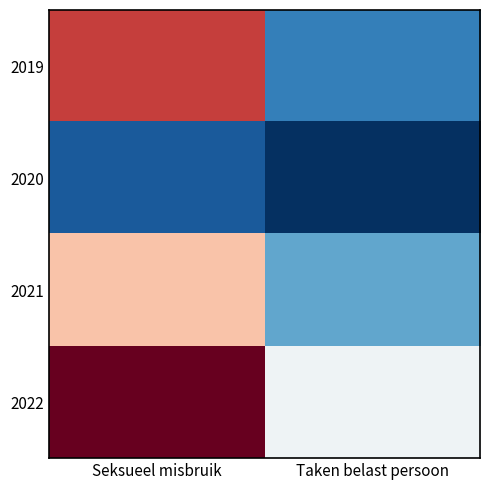

Rank the series at Seksueel misbruik from lowest to highest value.

2020, 2021, 2019, 2022